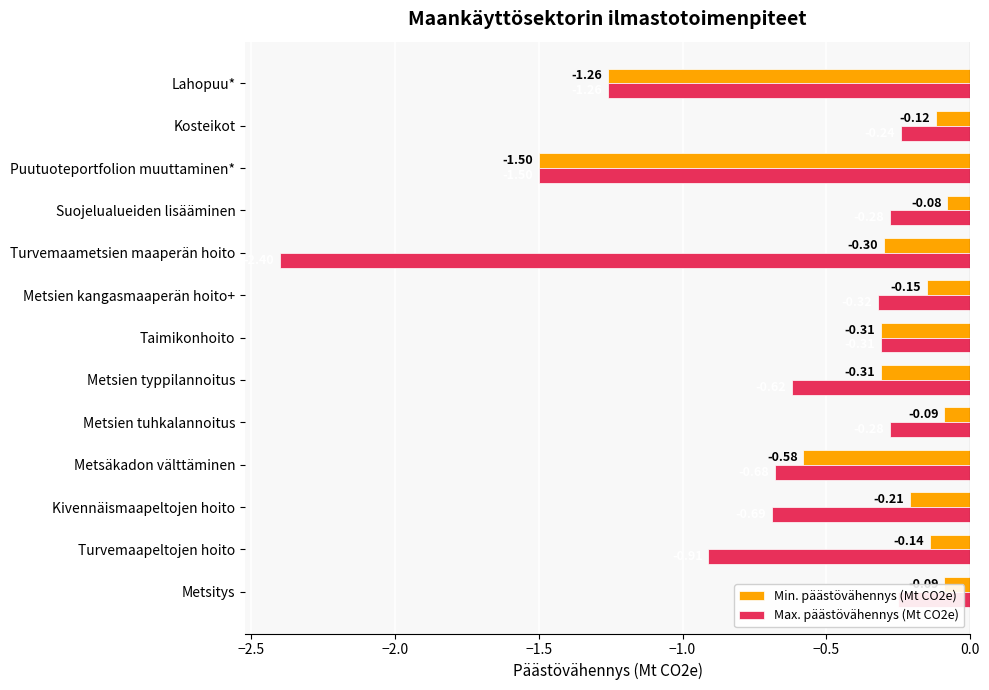

What is the difference between the maximum and minimum values in the Max. päästövähennys (Mt CO2e) series?

2.2